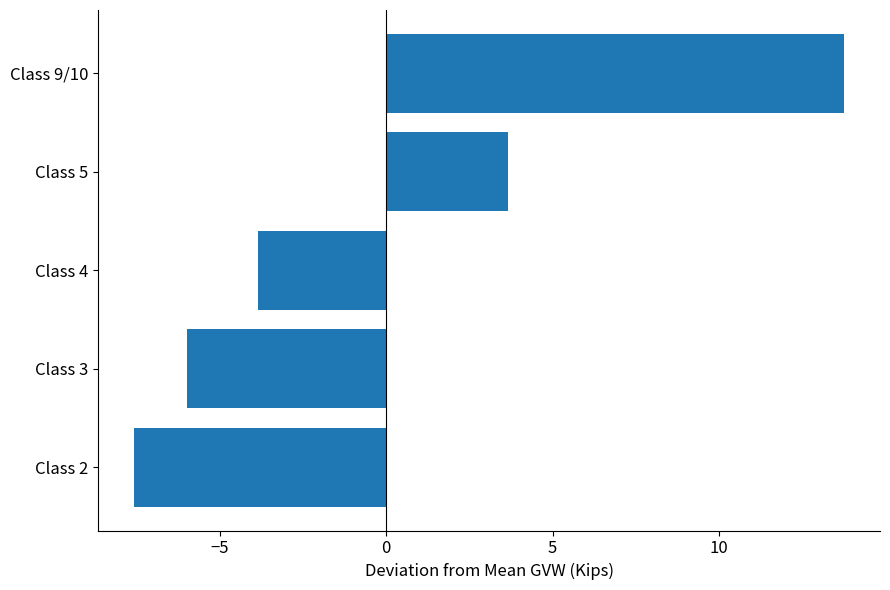

Which has a higher value, Class 4 or Class 9/10?

Class 9/10